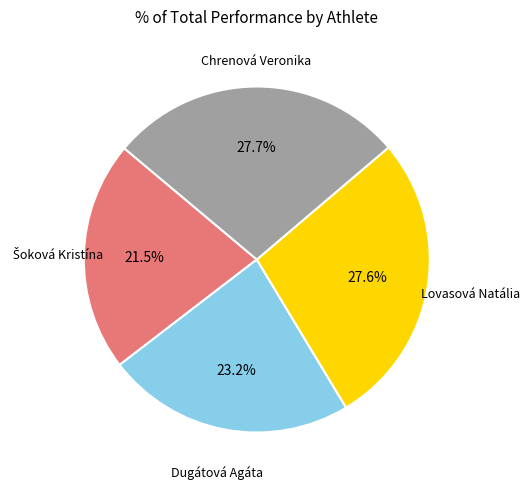

How many slices are in this pie chart?

4